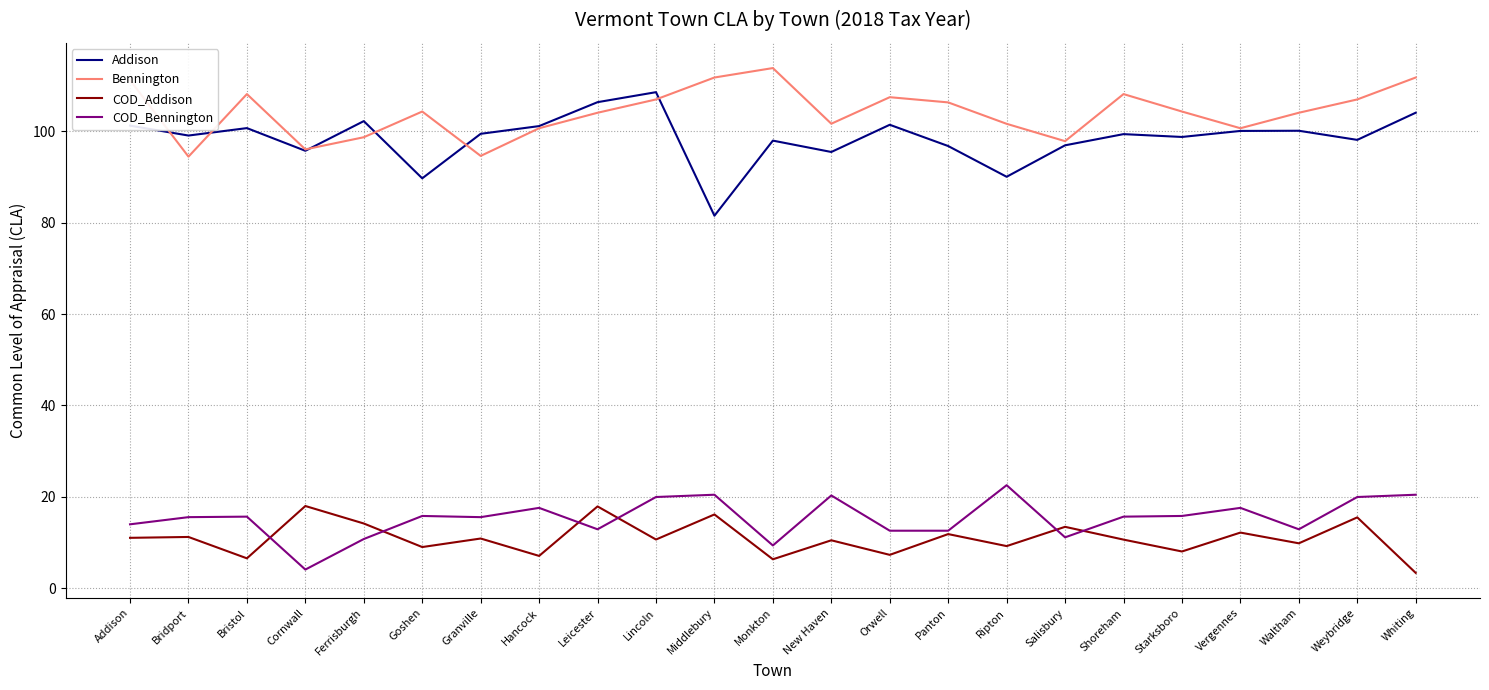

True or false: Addison and COD_Addison cross at least once.

False